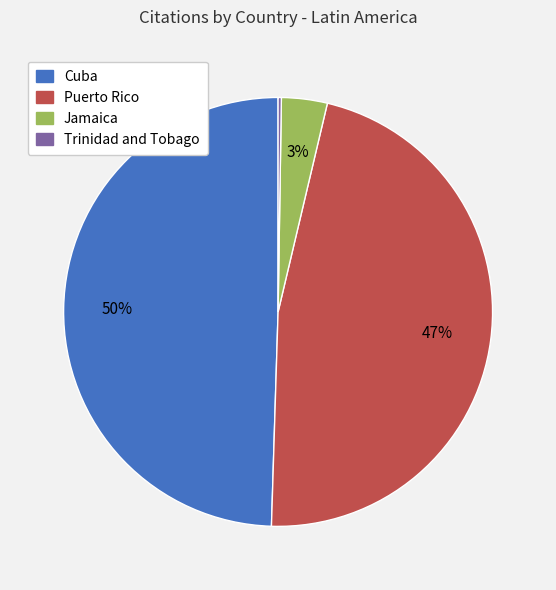

Does Puerto Rico account for over 50% of the chart?

No